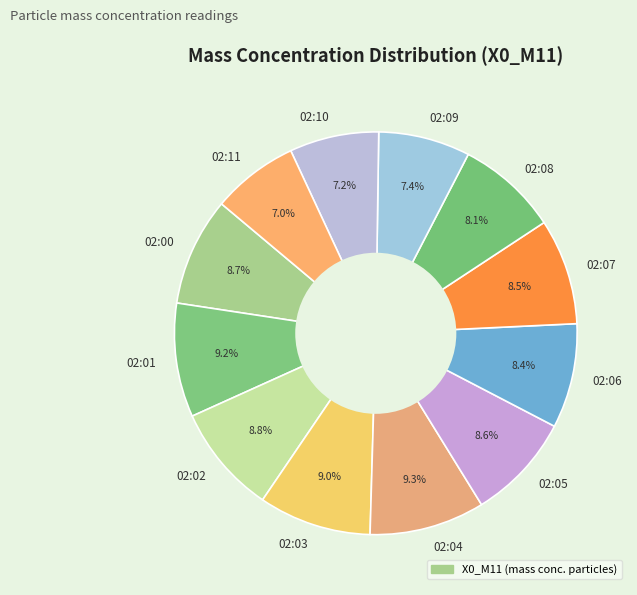

How many segments does this pie chart have?

12